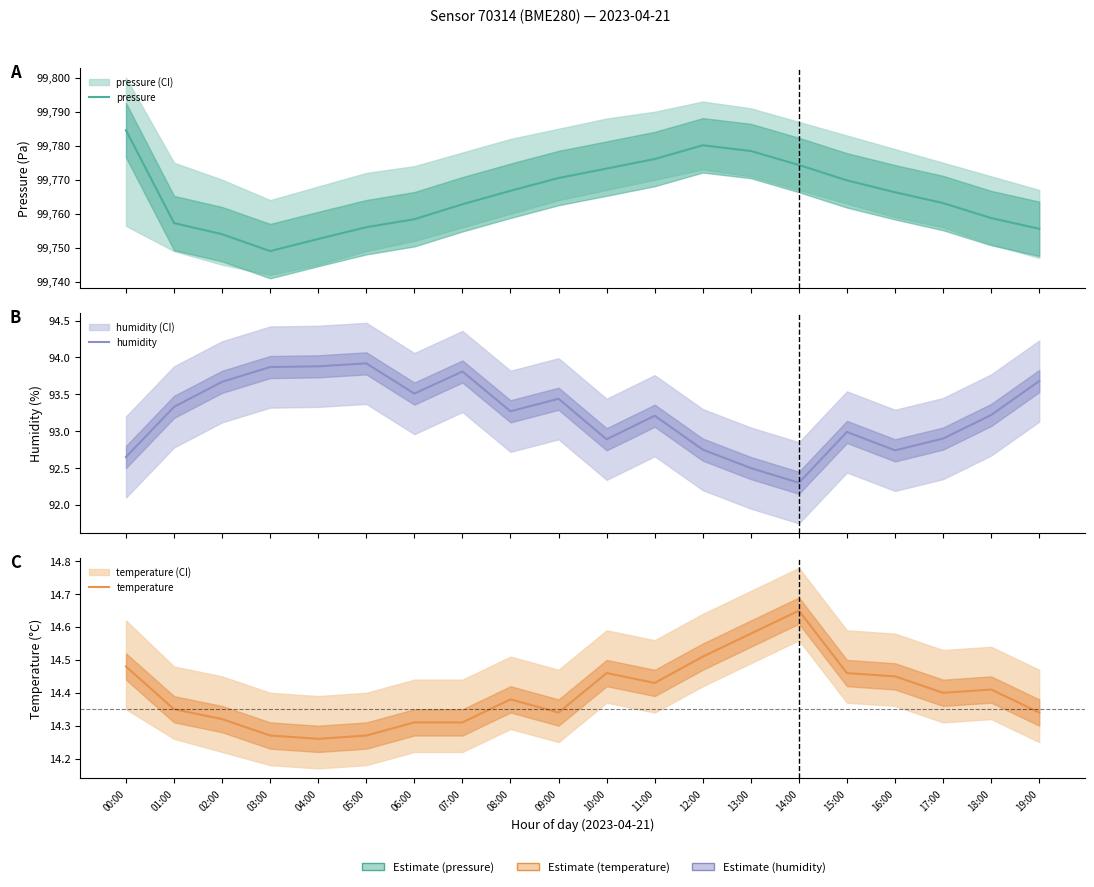

Count the number of data series in this chart.

3